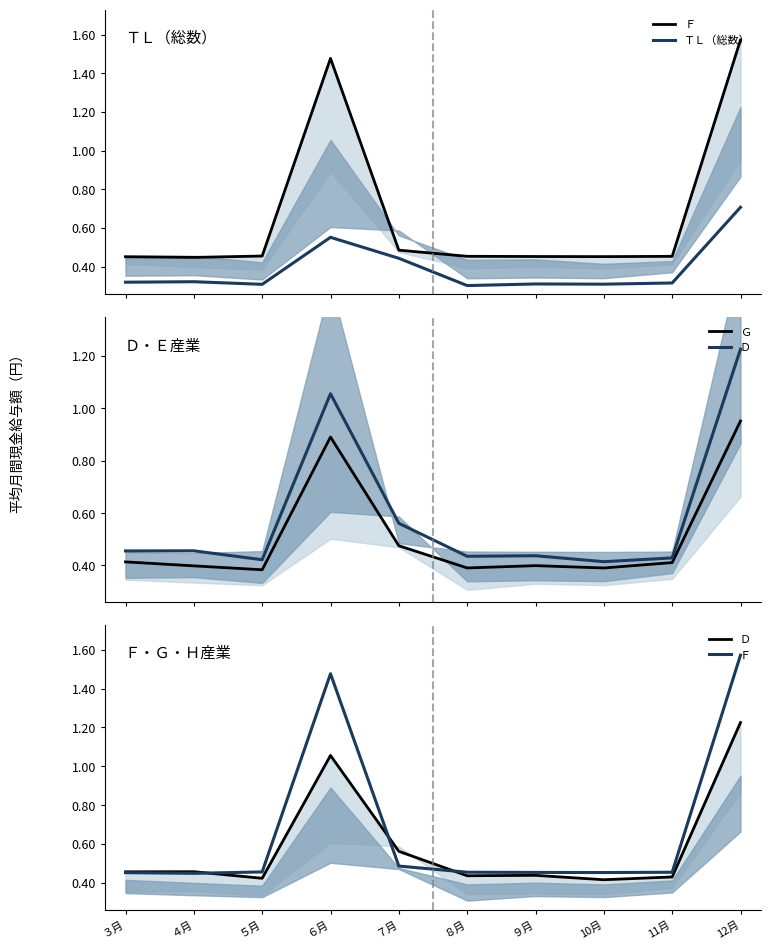

What is the maximum value for Ｆ?

1.6